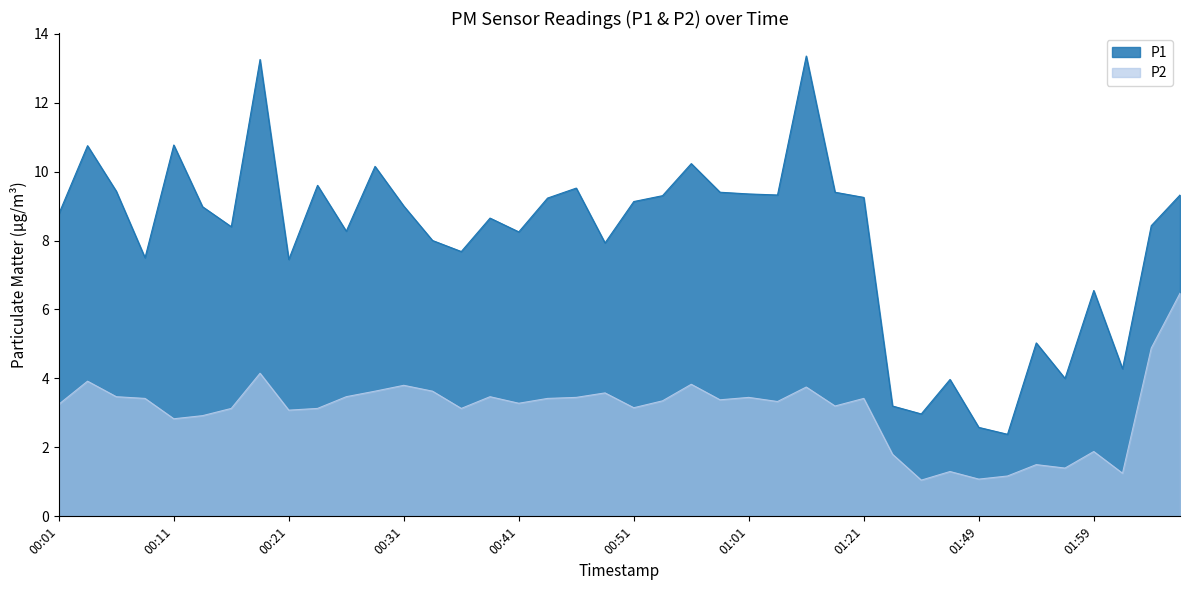

Which has a higher value, 02:04 or 00:36?

00:36